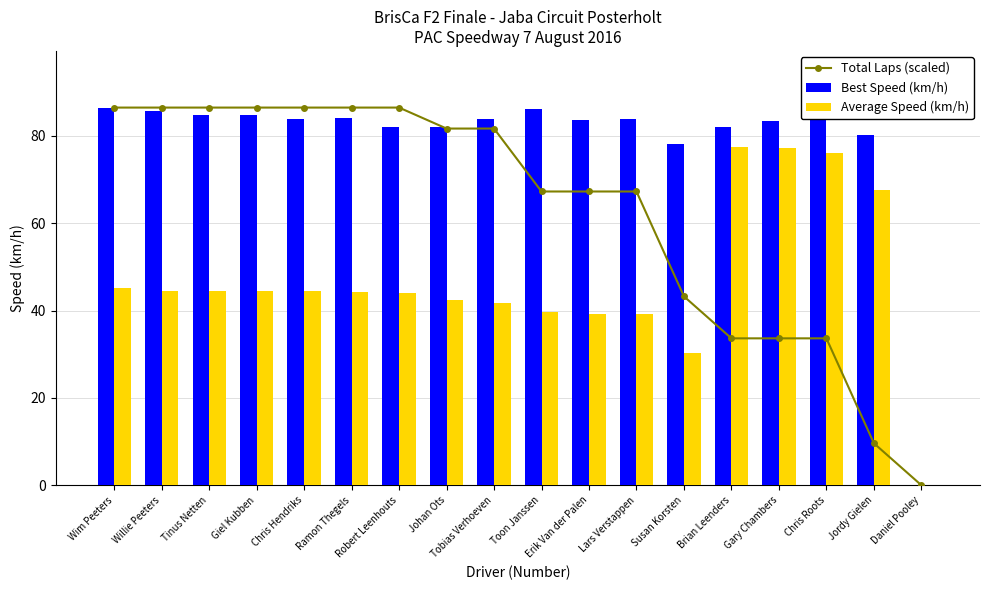

What is the difference between the Average Speed (km/h) values at Jordy Gielen and Gary Chambers?

9.6